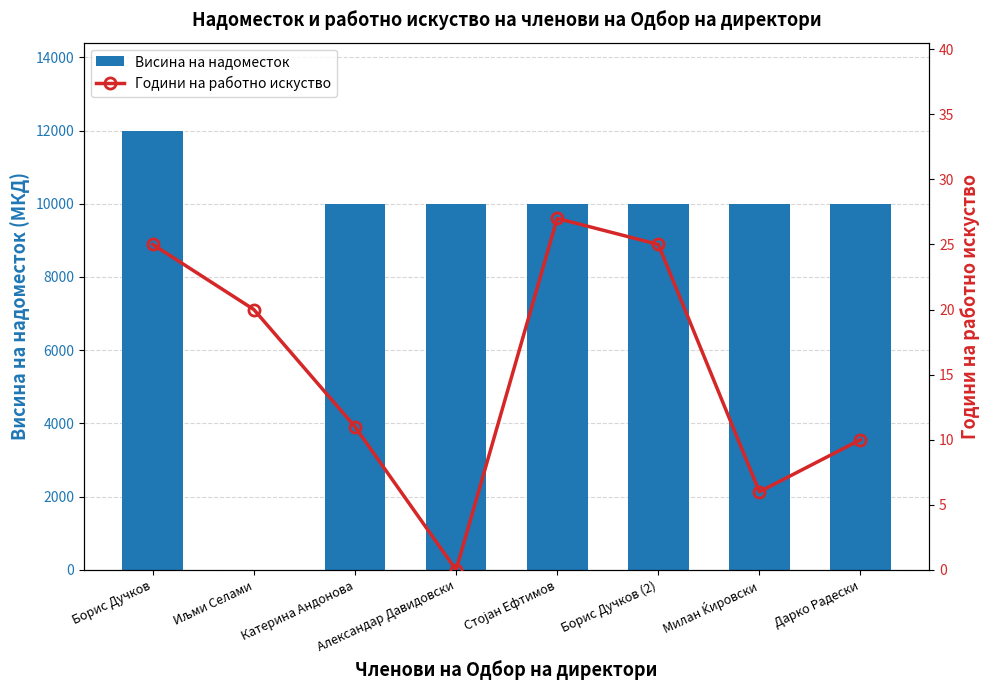

True or false: Години на работно искуство has a value of 25 at Борис Дучков.

True